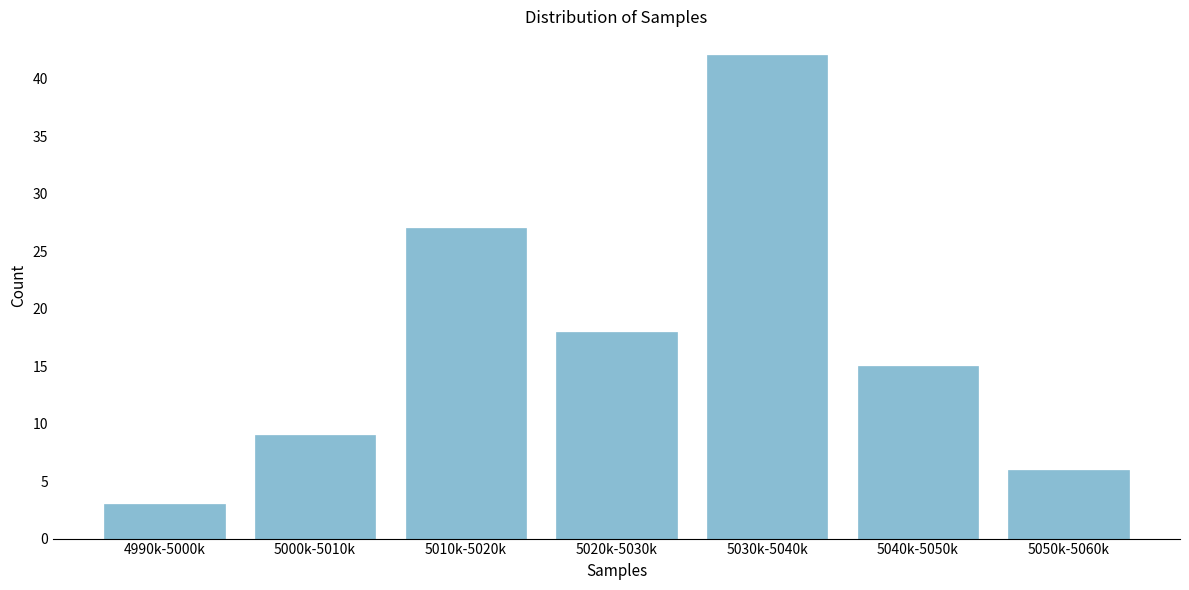

Reading left to right, what are all the values shown in this chart?

3	9	27	18	42	15	6